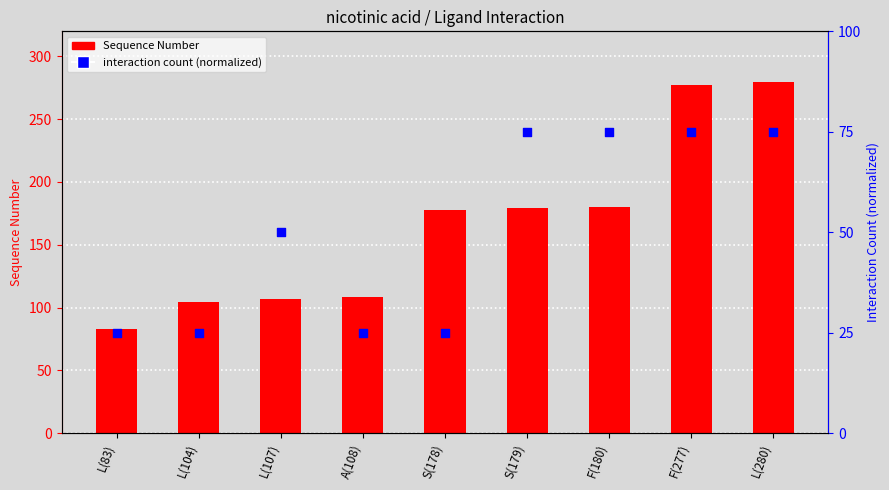

At which category is the sum across all series the highest?

L(280)